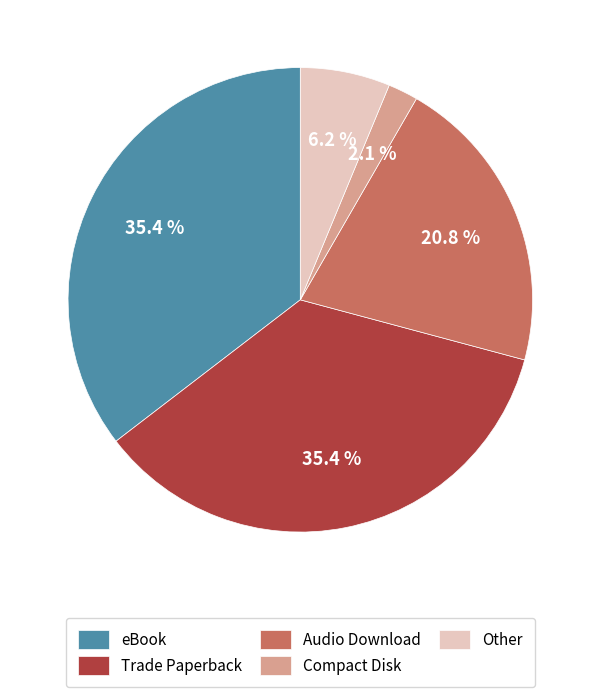

True or false: Other accounts for 6% of the total.

True